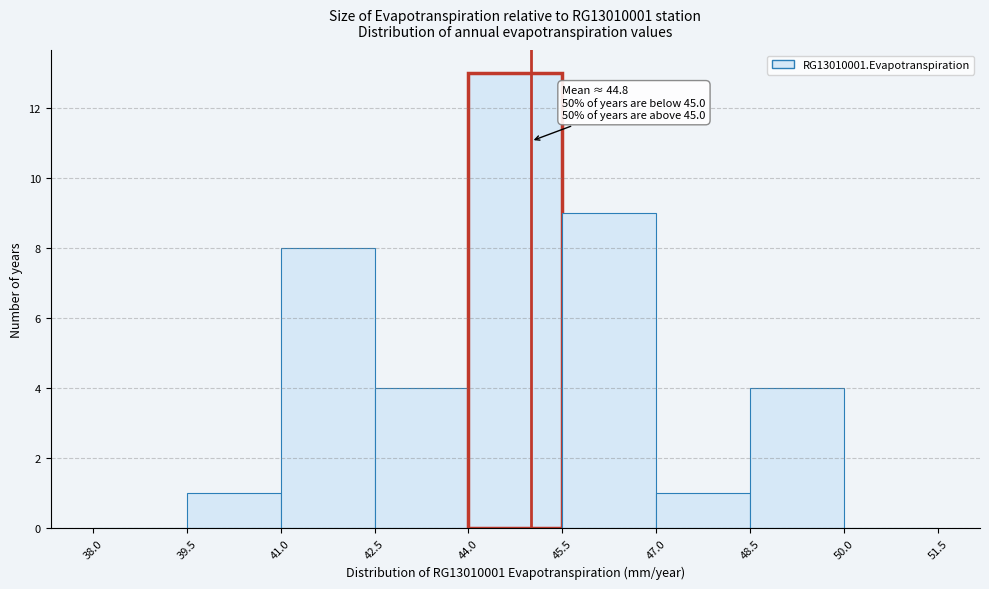

Which range on the x-axis has the tallest bar?

44.0 to 45.5